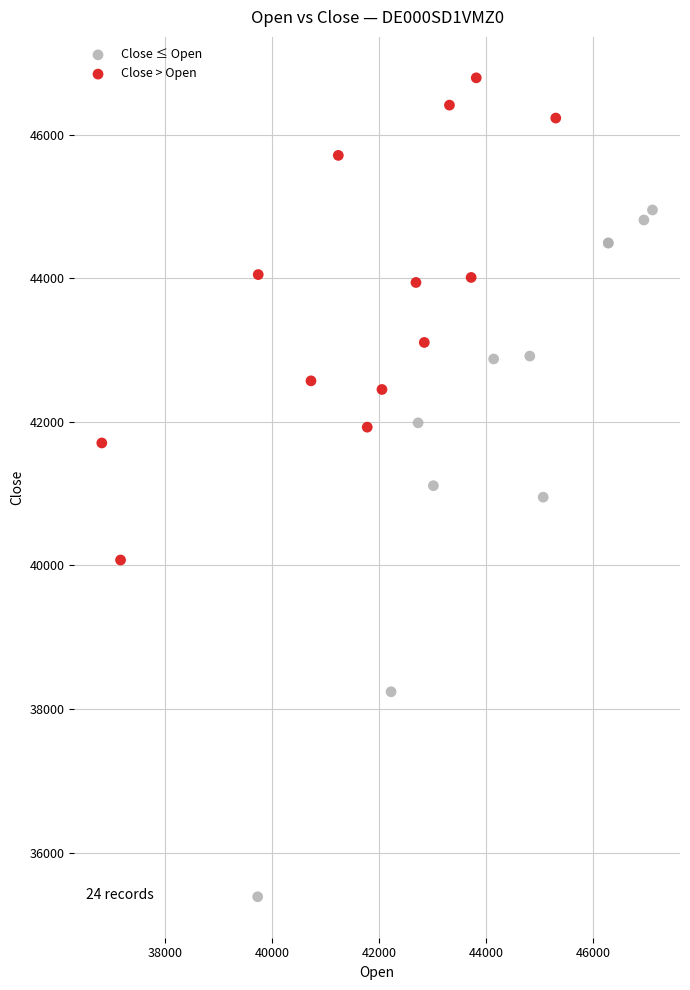

Which series reaches the maximum Y coordinate?

Close > Open